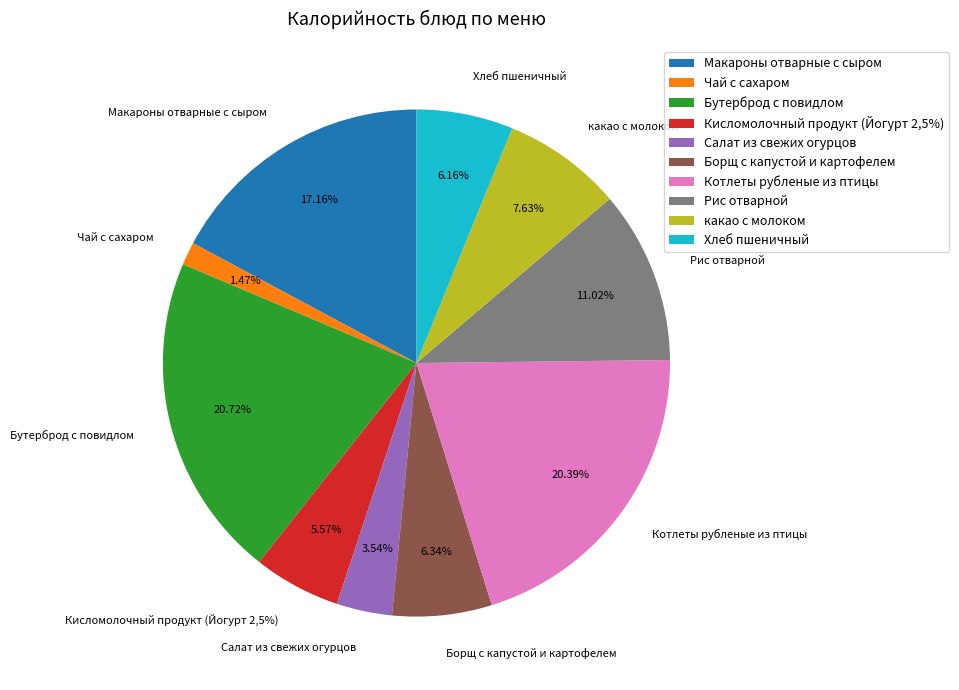

Approximately how many times larger is the value at Салат из свежих огурцов compared to Чай с сахаром?

2.4